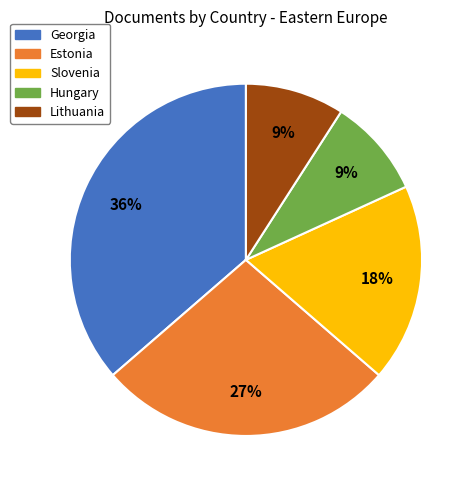

Does Estonia represent more than half of the total?

No